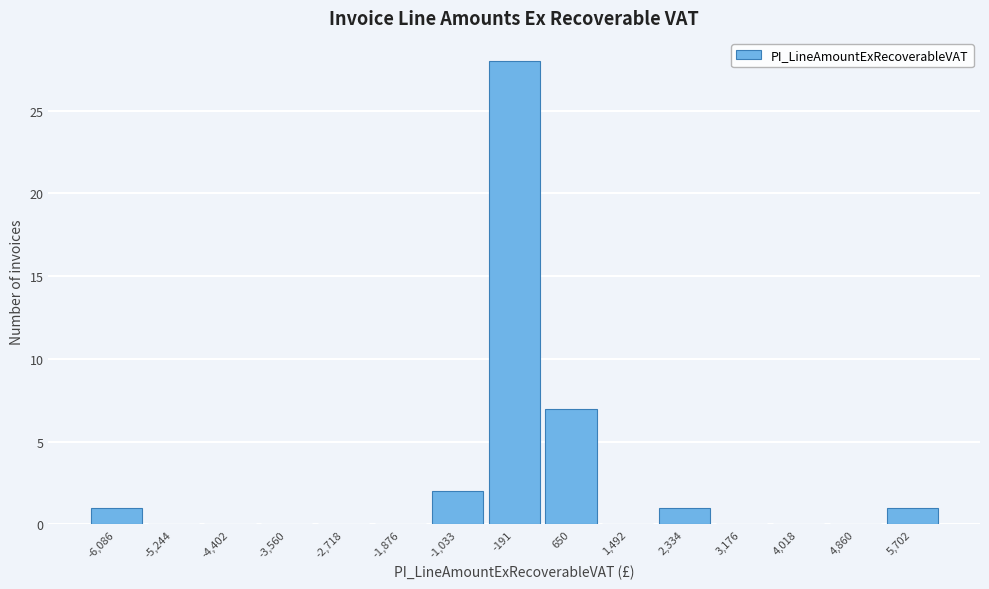

Reading right to left, what are all the values shown in this chart?

5,702=1	4,860=0	4,018=0	3,176=0	2,334=1	1,492=0	650=7	-191=28	-1,033=2	-1,876=0	-2,718=0	-3,560=0	-4,402=0	-5,244=0	-6,086=1